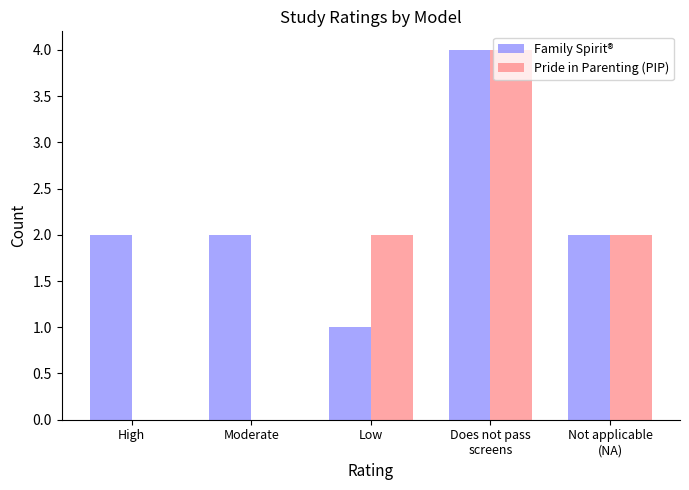

What is the spread (max minus min) of values at Low?

1